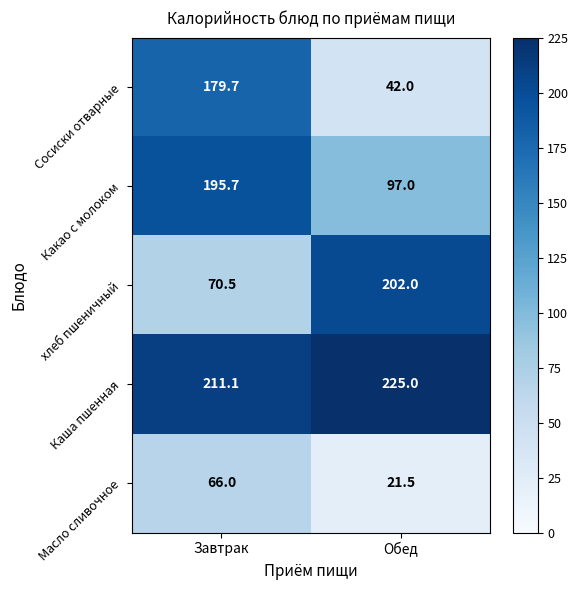

Reading left to right, transcribe all the data shown in this chart.

Сосиски отварные: Завтрак=179.7	Обед=42.0
Какао с молоком: Завтрак=195.7	Обед=97.0
хлеб пшеничный: Завтрак=70.5	Обед=202.0
Каша пшенная: Завтрак=211.1	Обед=225.0
Масло сливочное: Завтрак=66.0	Обед=21.5